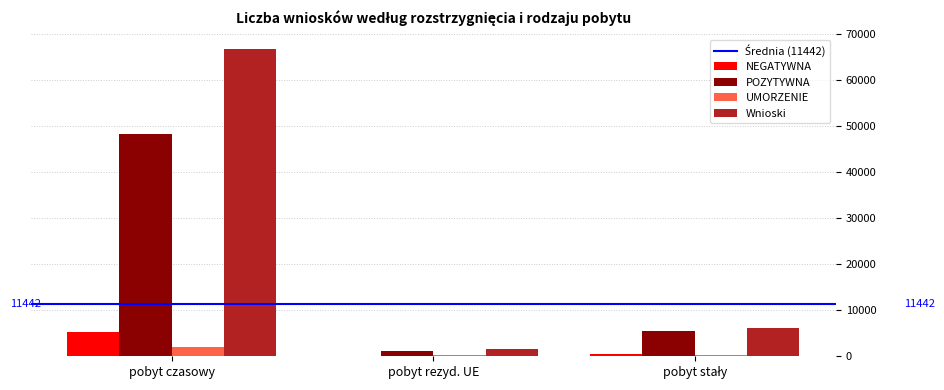

At which category is the sum across all series the highest?

pobyt czasowy